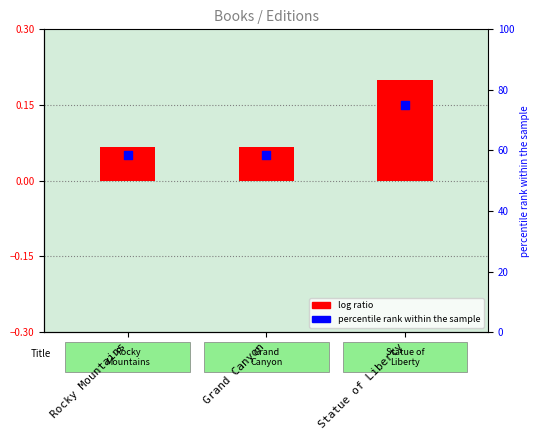

At how many categories does at least one series exceed 5?

3